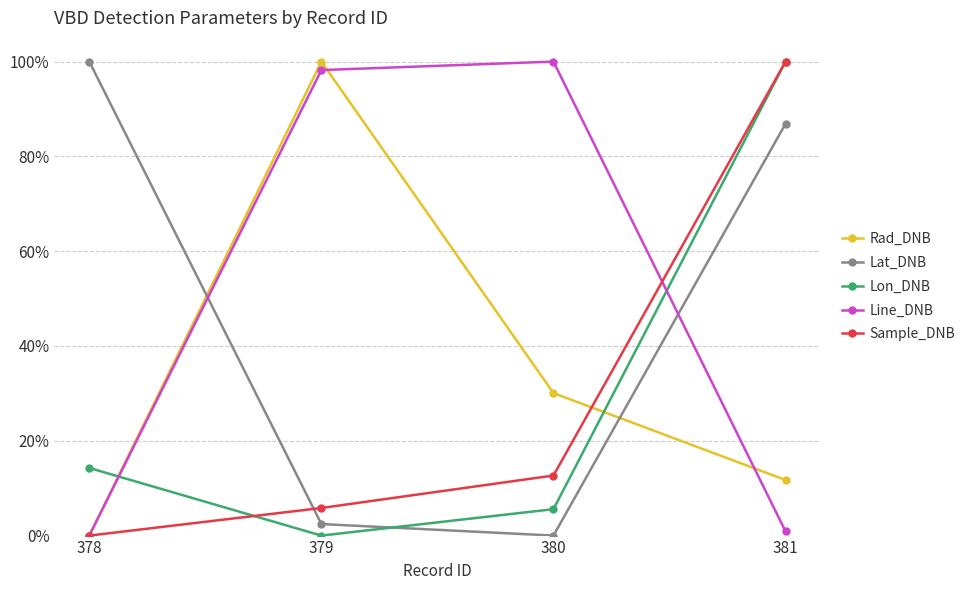

What are all the series names shown in the legend?

Rad_DNB, Lat_DNB, Lon_DNB, Line_DNB, Sample_DNB